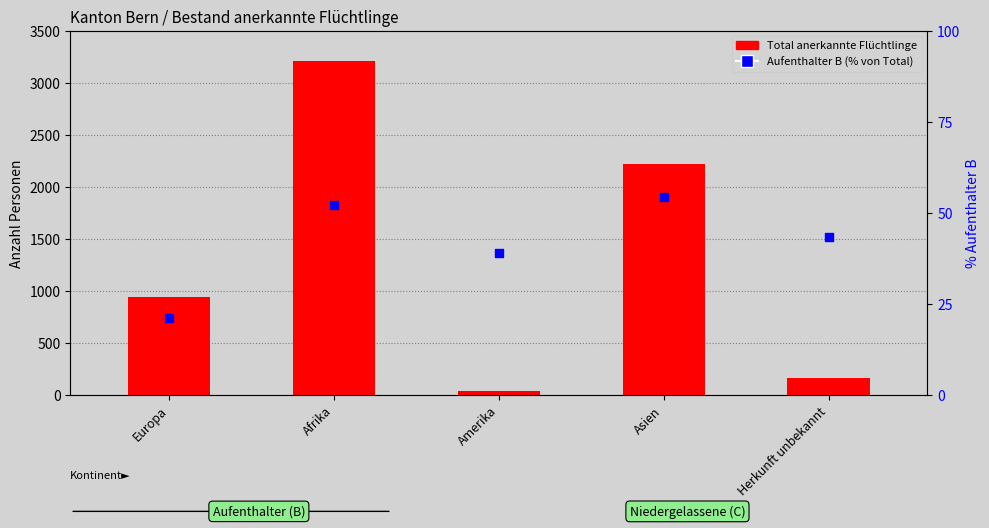

What are all the series names shown in the legend?

Total anerkannte Flüchtlinge, Aufenthalter B (% of Total)